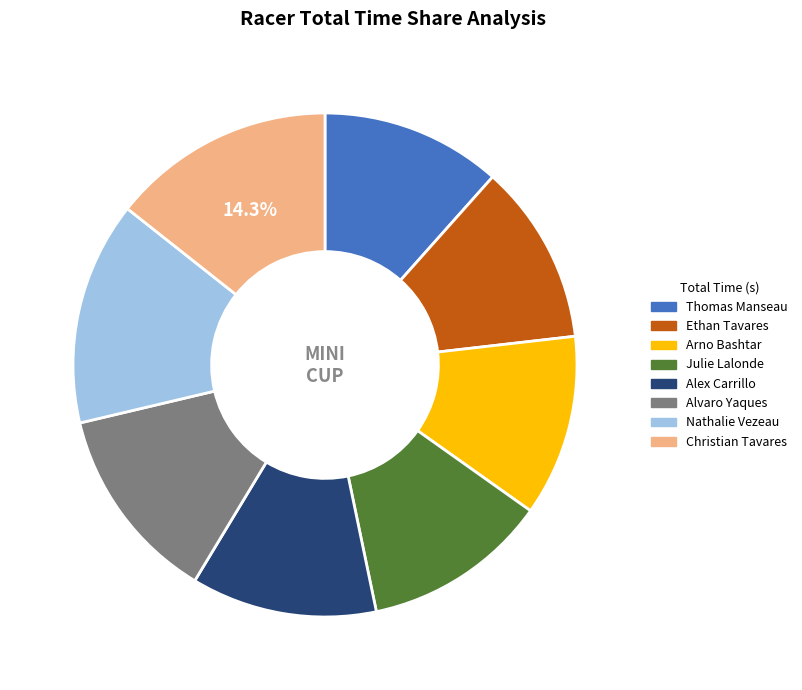

Which has a higher value, Nathalie Vezeau or Thomas Manseau?

Nathalie Vezeau